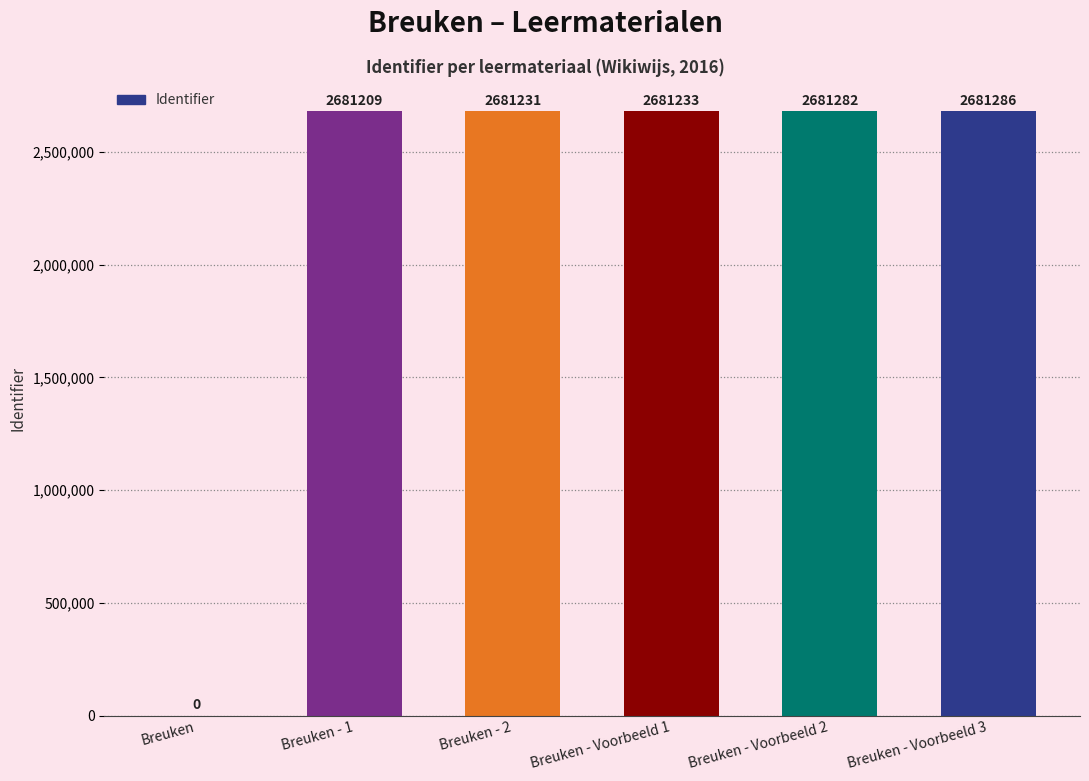

Is it true that the value at Breuken - 1 is 3960838?

False